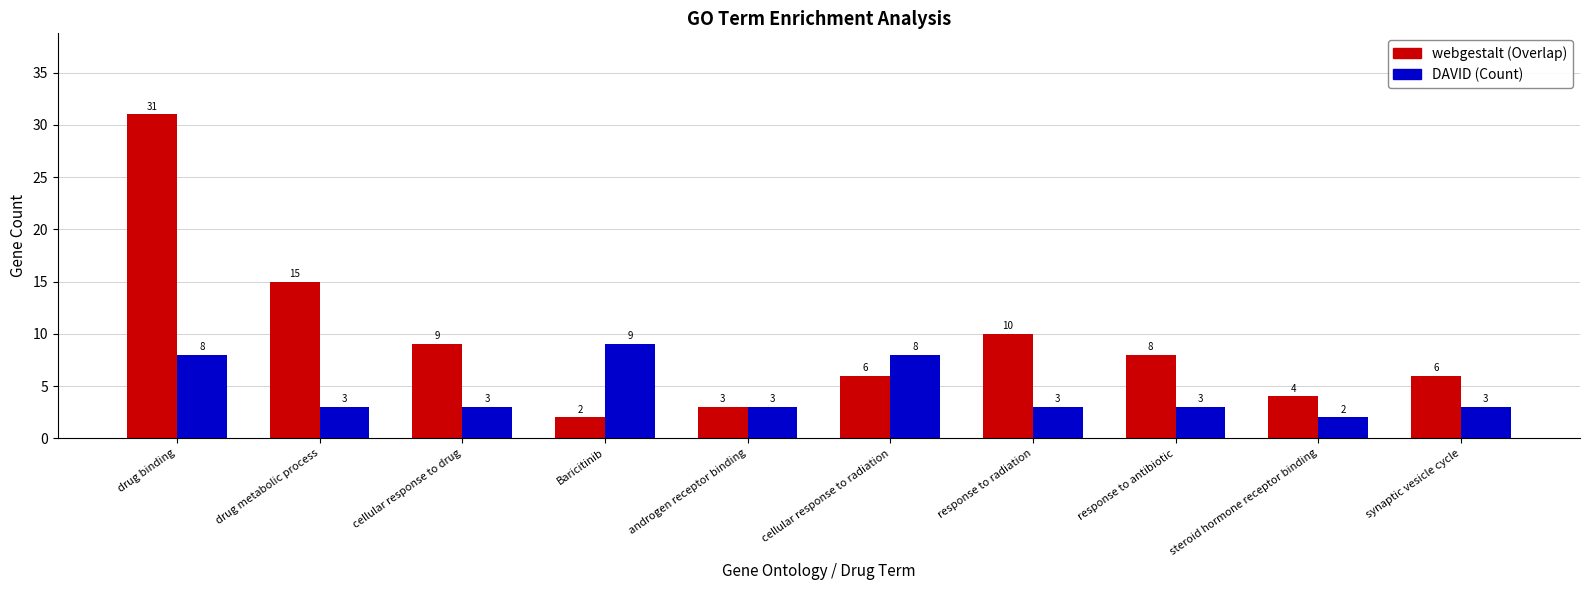

Which series has the widest spread of values?

webgestalt (Overlap)